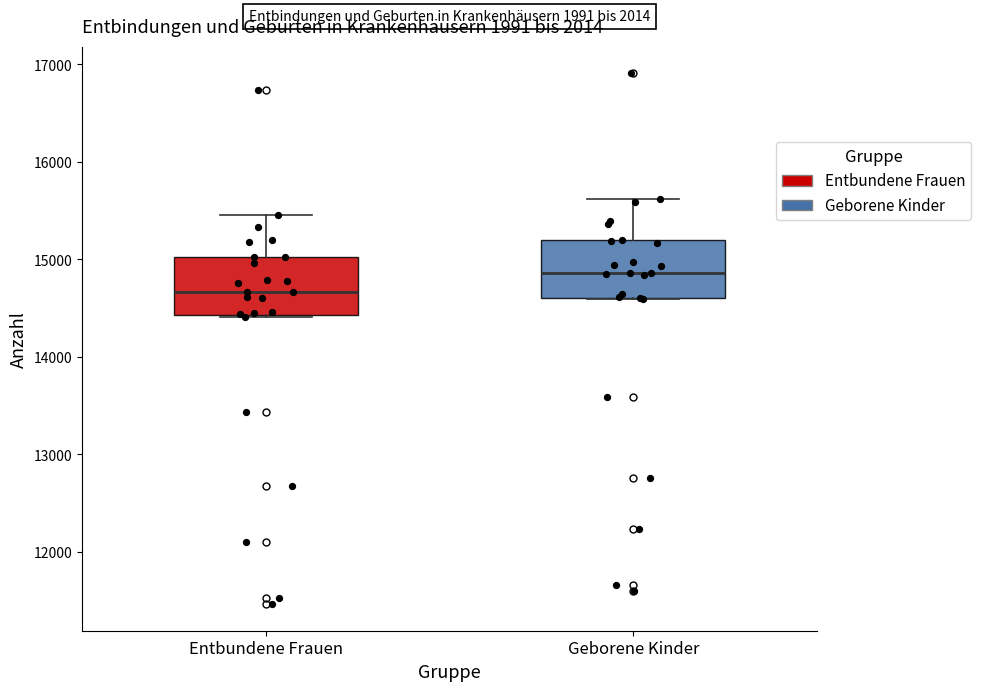

Which box's median line is the lowest?

Entbundene Frauen